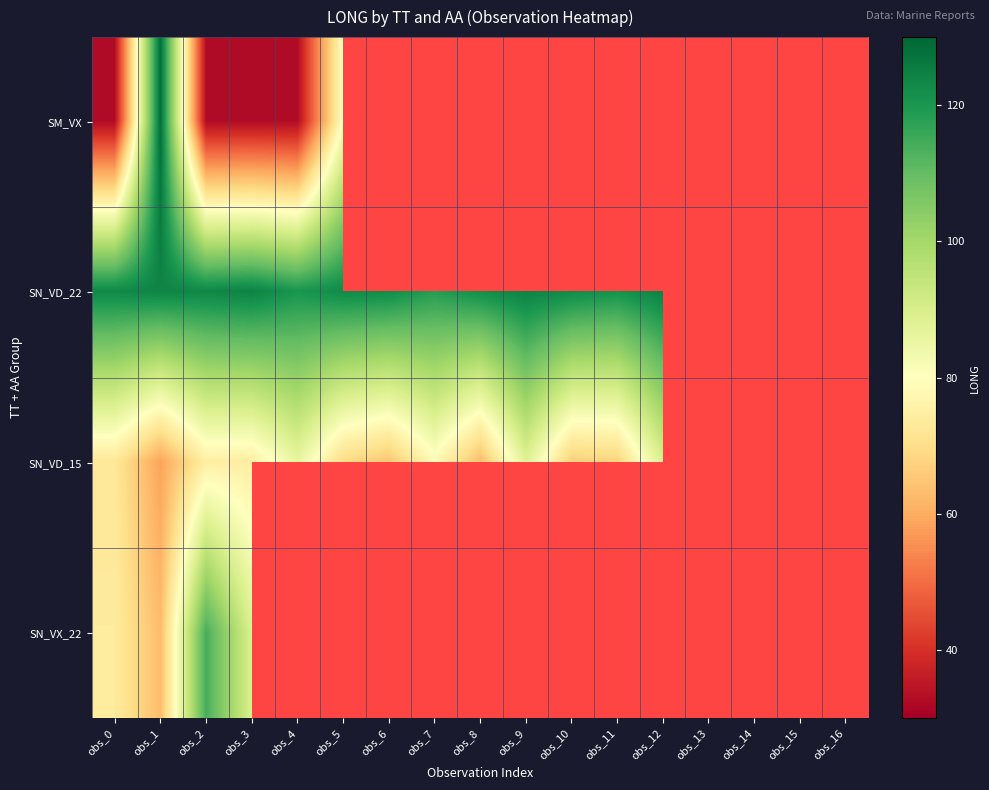

What is the spread (max minus min) of values at obs_4?

87.6